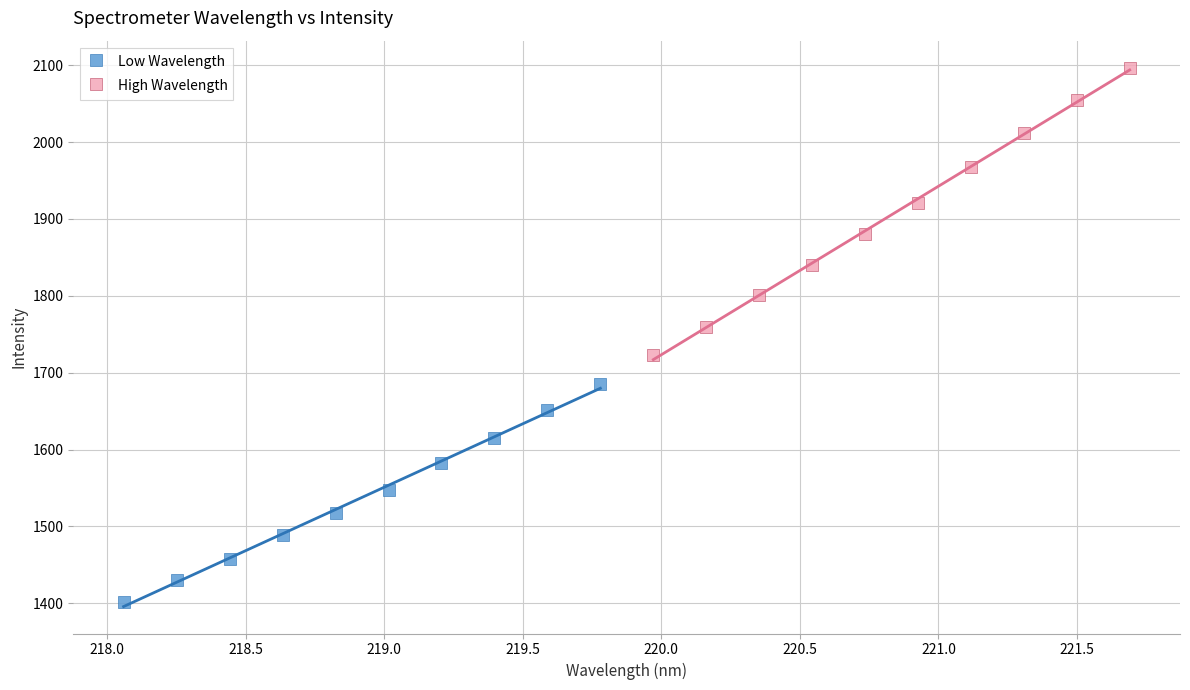

What are all the series names shown in the legend?

Low Wavelength, High Wavelength